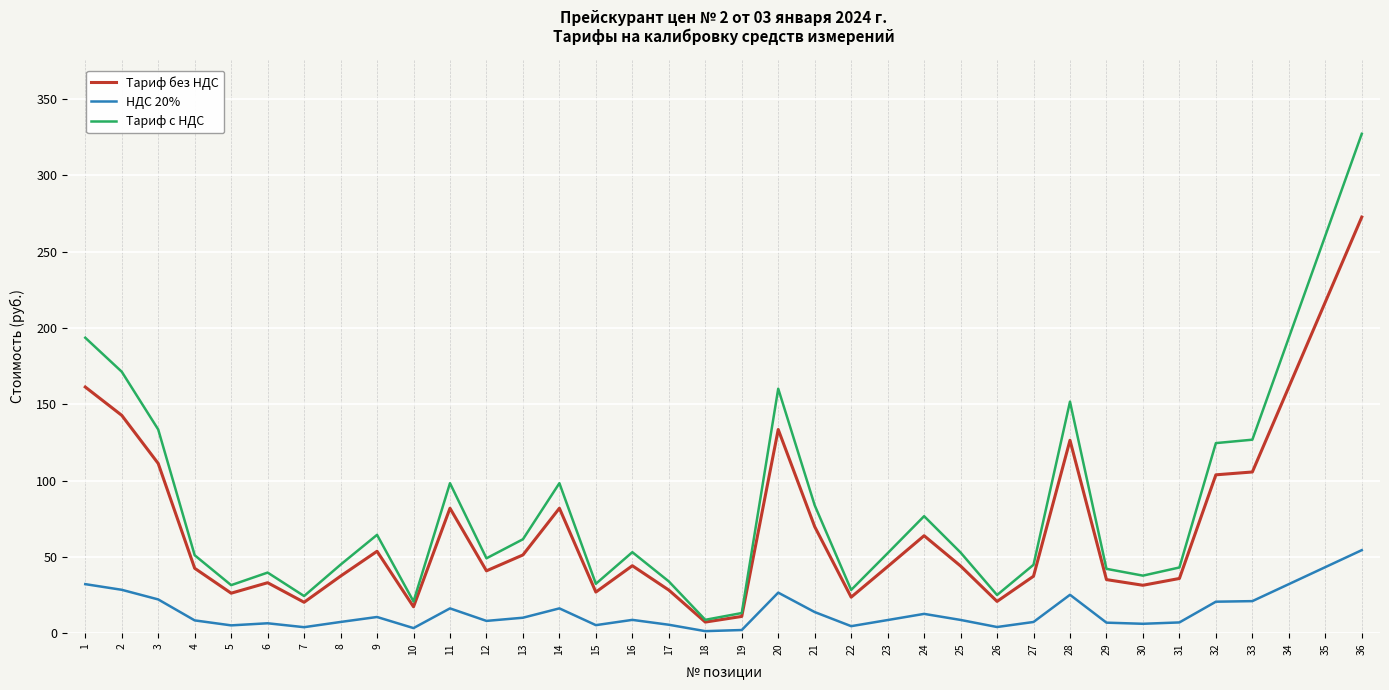

At which category is the sum across all series the highest?

36